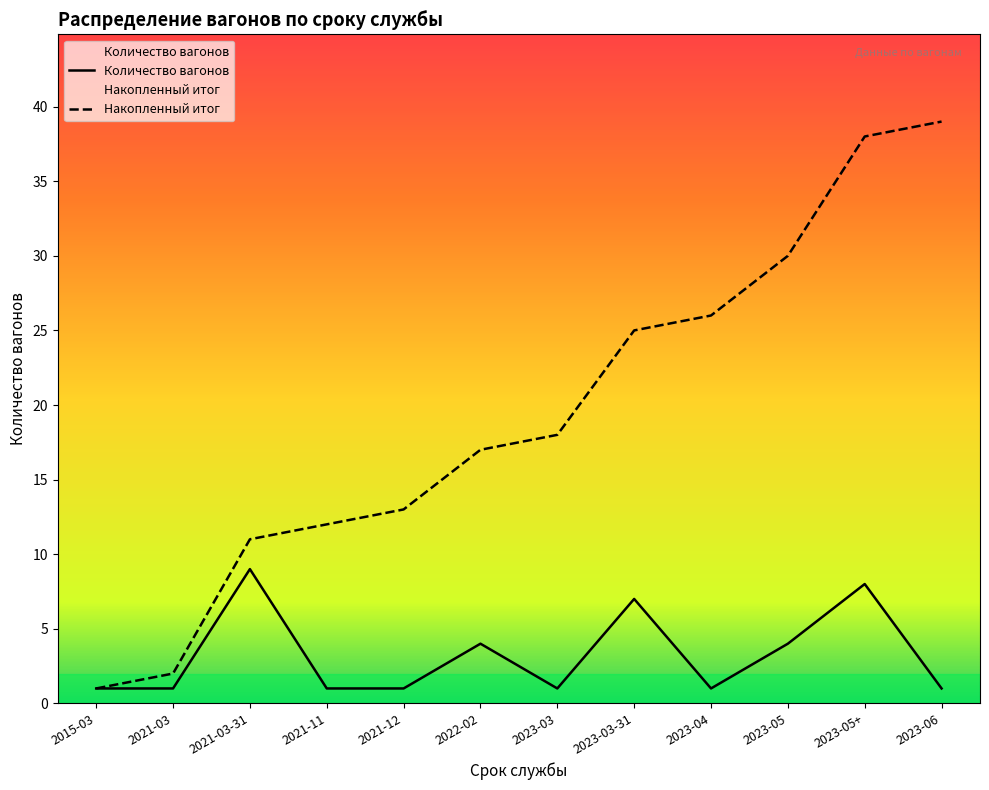

At which category is the sum across all series the highest?

2023-05+